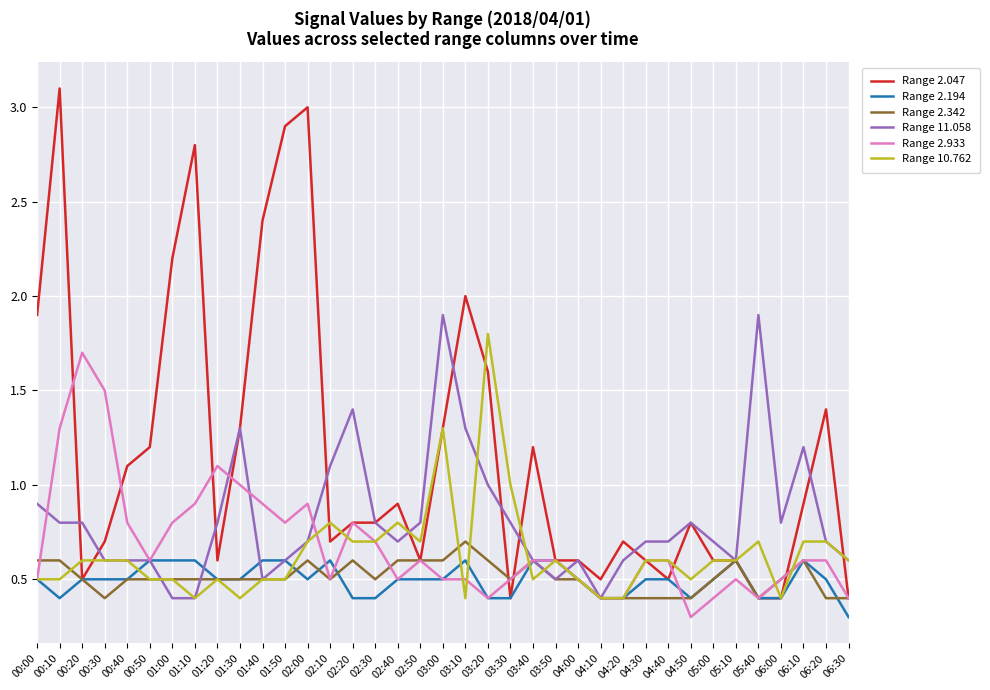

Which series has the widest spread of values?

Range 2.047